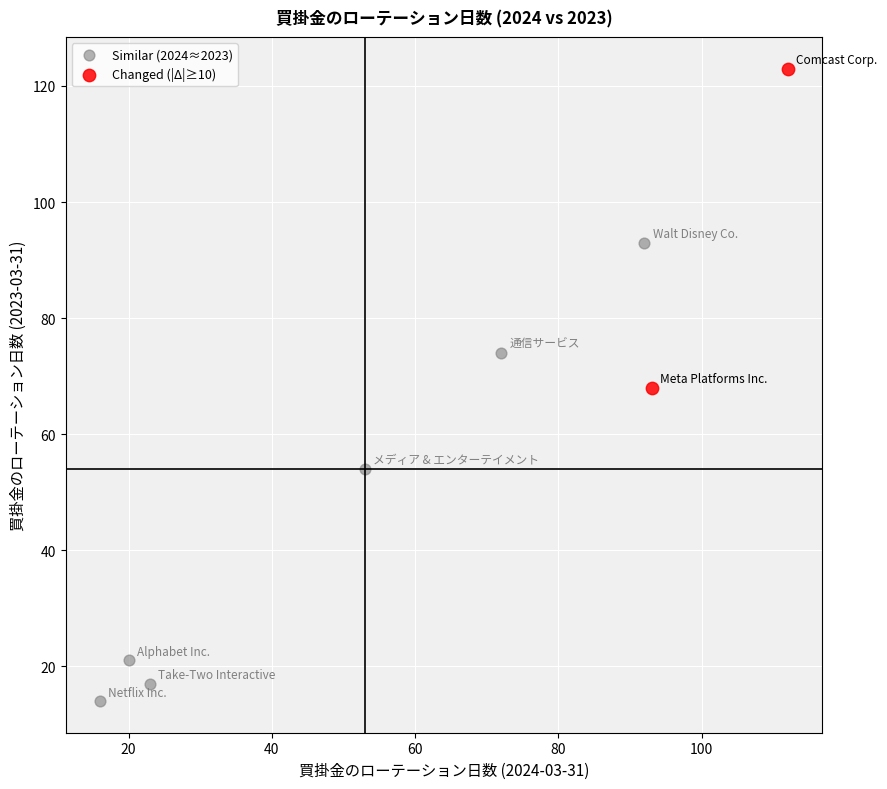

Which series contains the lowest Y value?

Similar (2024≈2023)